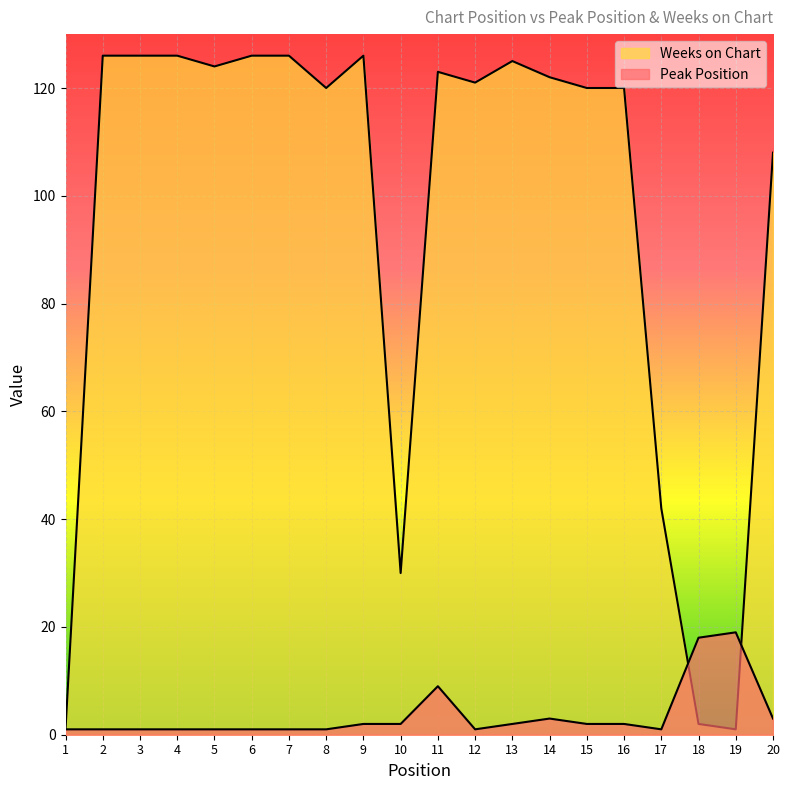

What is the value of the Weeks on Chart point at the 15th from the left?

120